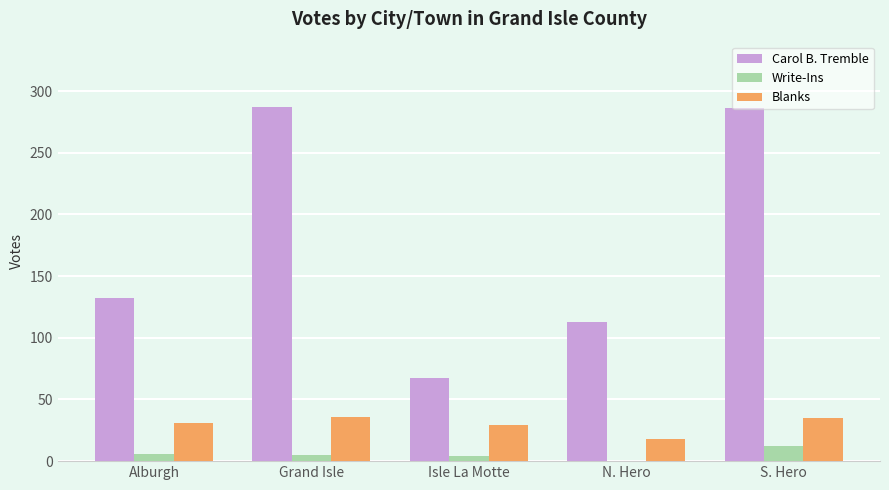

Between Isle La Motte and S. Hero, which series saw the biggest shift?

Carol B. Tremble